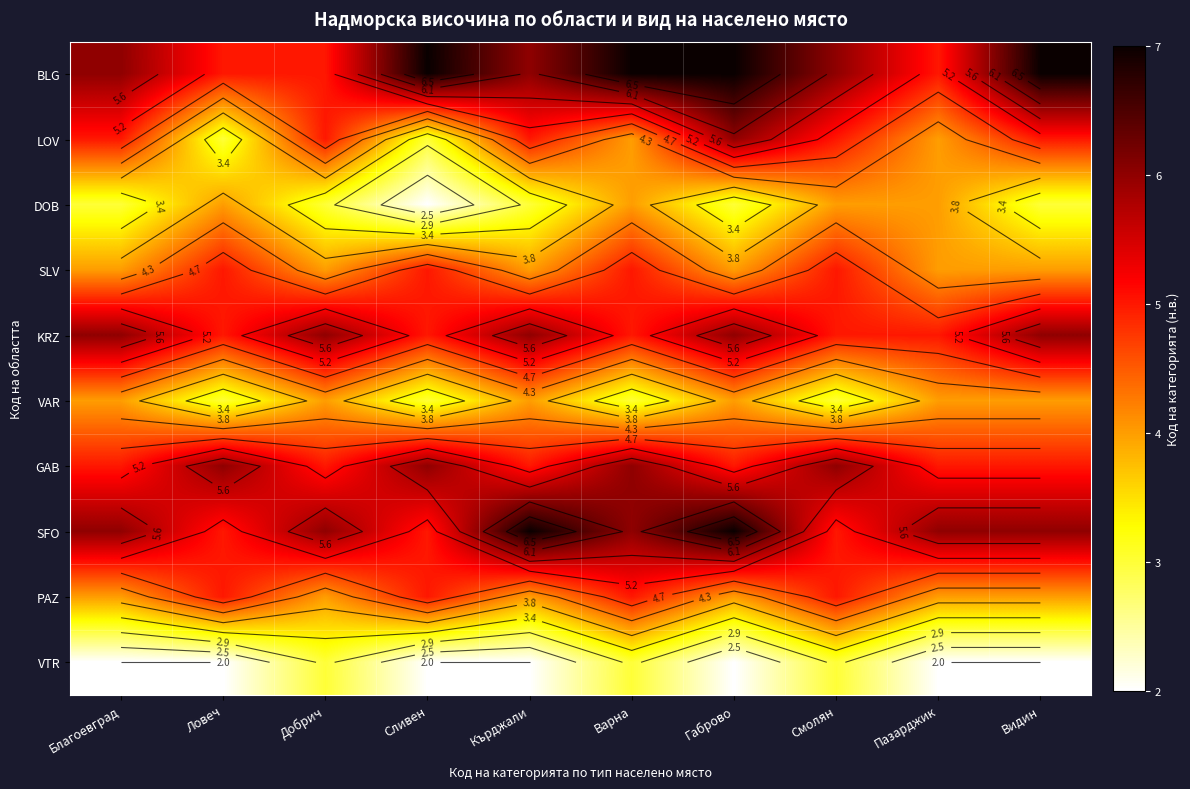

At how many categories does at least one series exceed 6?

5